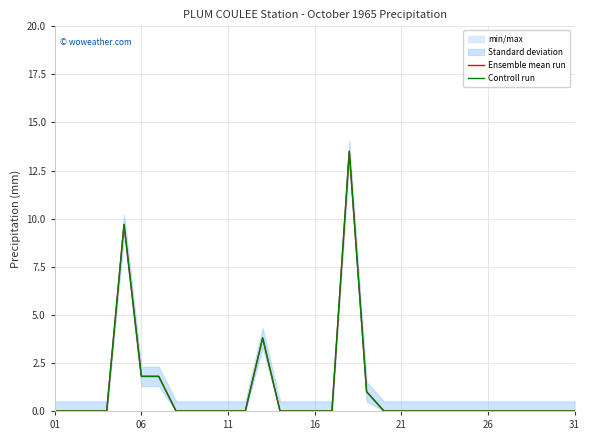

What is the greatest value displayed?

13.5